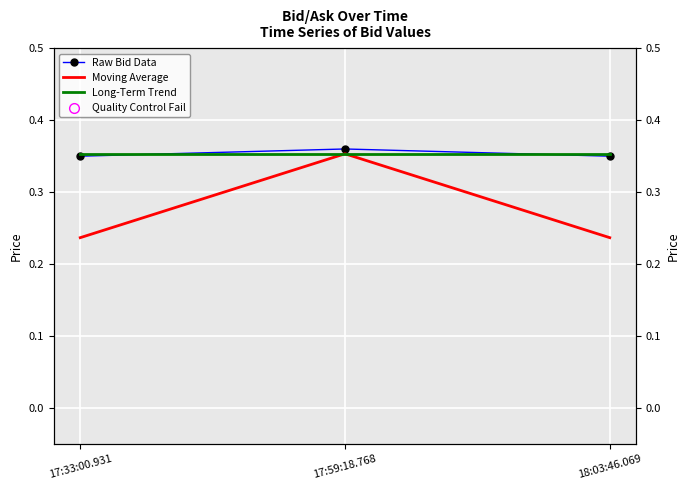

List the labels in order of Long-Term Trend value, smallest first.

17:33:00.931, 17:59:18.768, 18:03:46.069